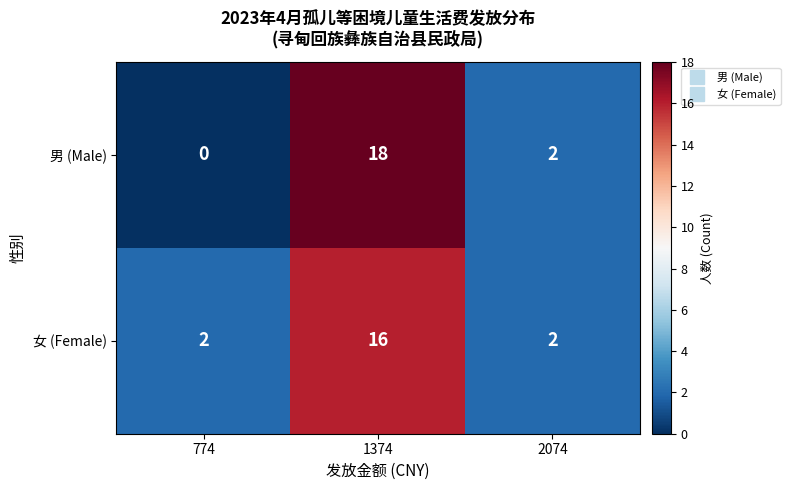

How many distinct data groups are displayed?

2